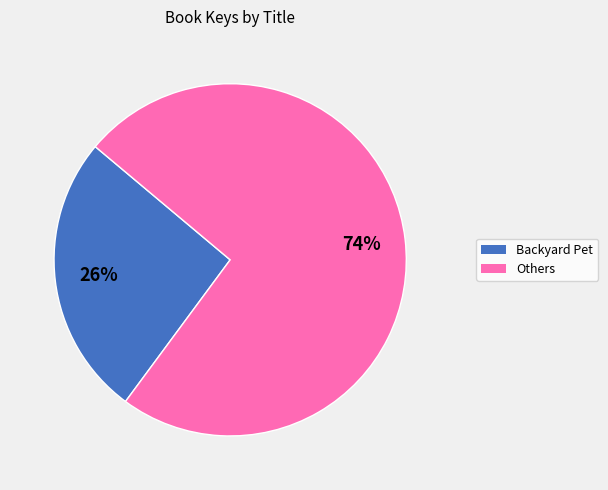

Is there a majority slice in this chart?

Yes